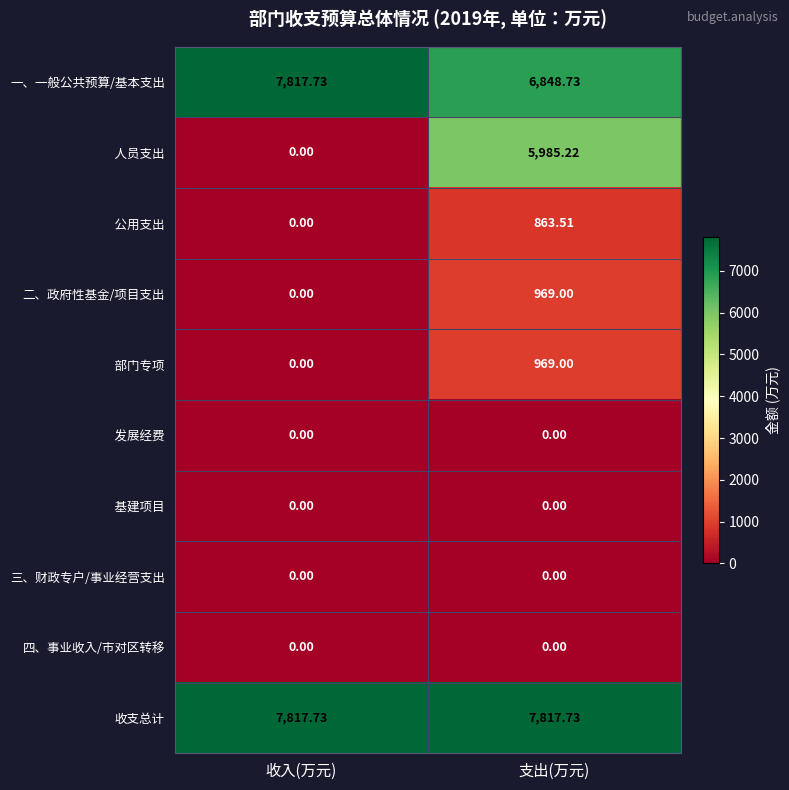

Which series has the largest total across all categories?

收支总计